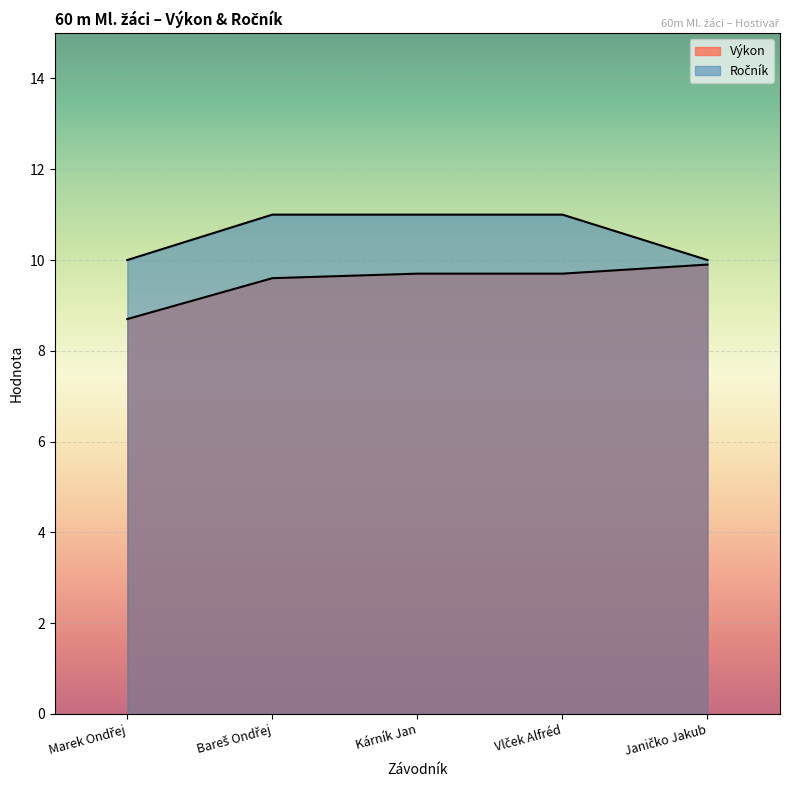

Which series has the widest spread of values?

Výkon